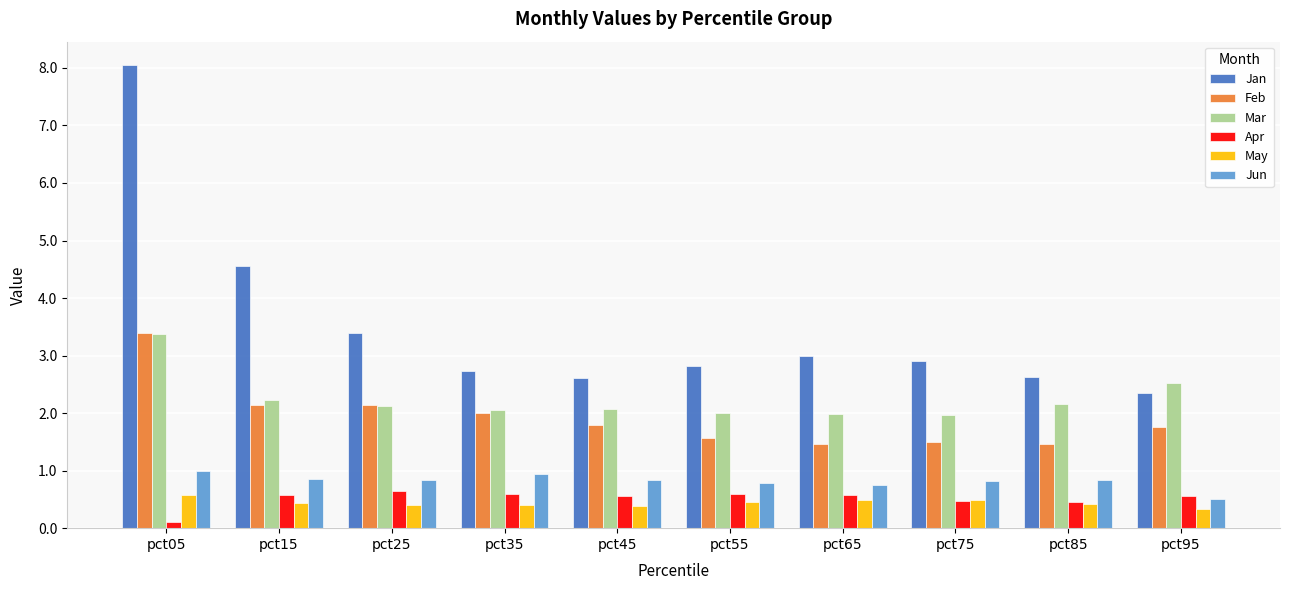

Is it true that Jan equals 2.3 at pct95?

True